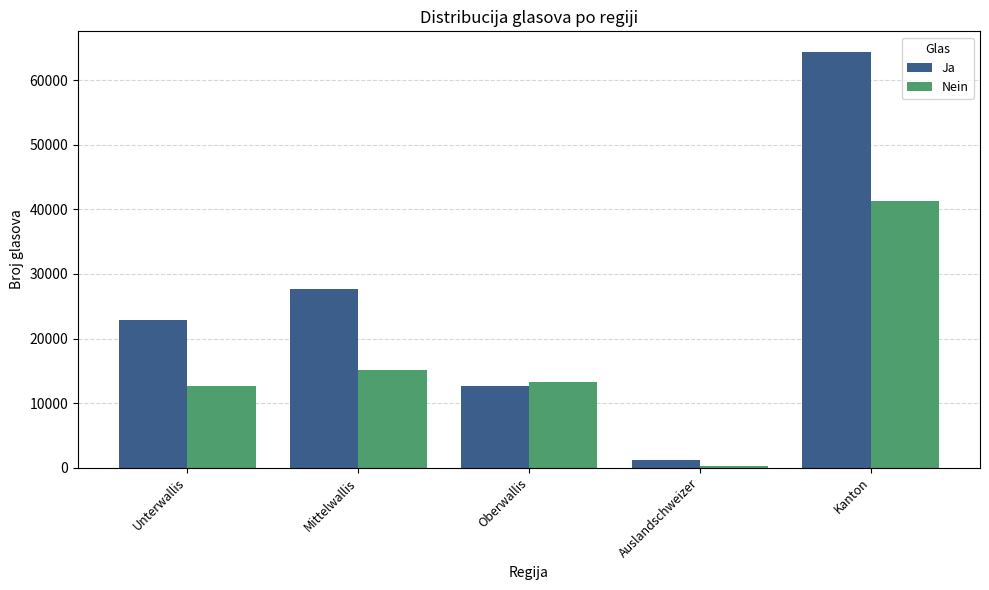

Between Auslandschweizer and Kanton, which series saw the biggest shift?

Ja